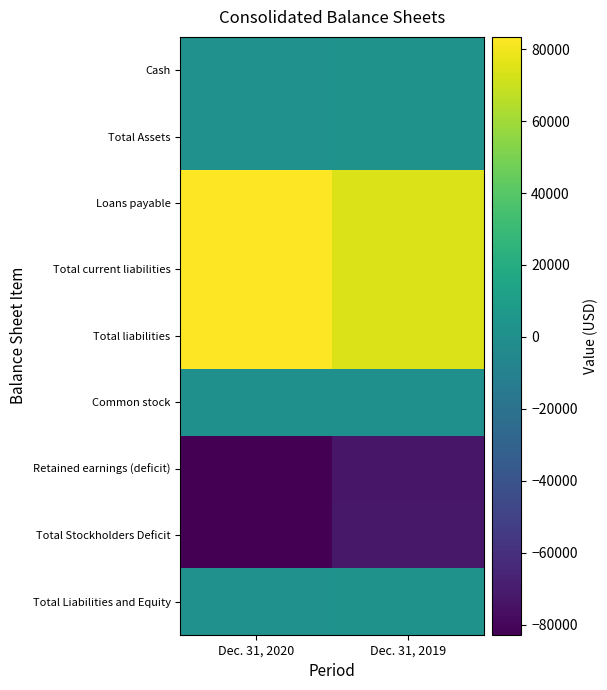

Between Dec. 31, 2019 and Dec. 31, 2020, which is larger?

Dec. 31, 2019